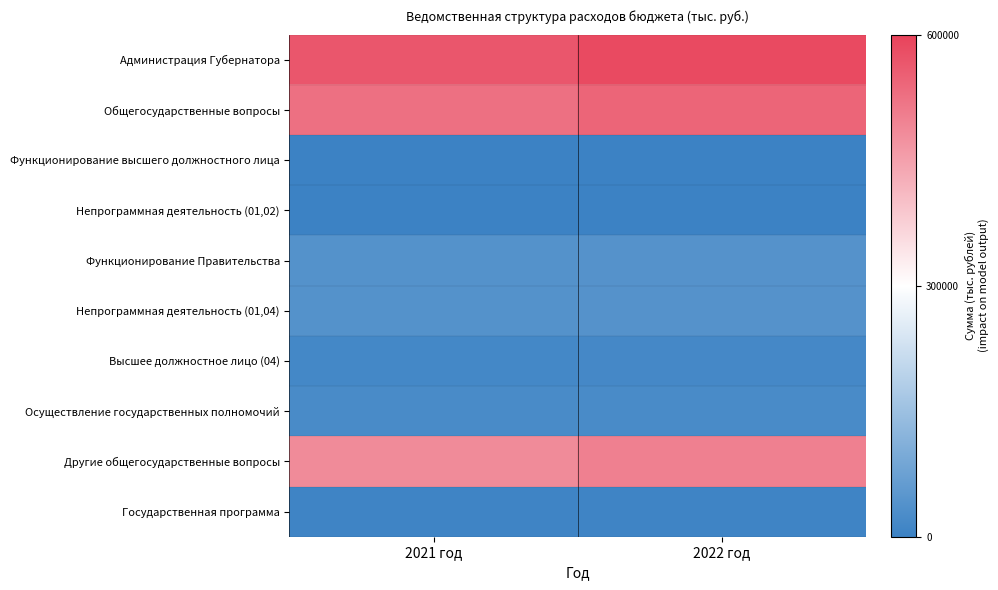

Which label corresponds to the largest value in the chart?

2022 год